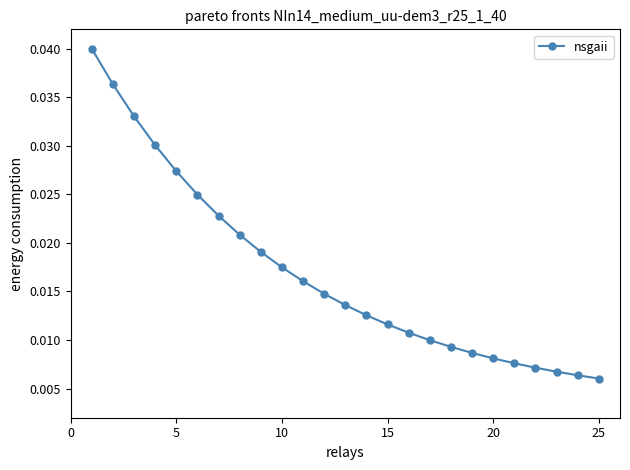

How many values are between 0 and 1?

25